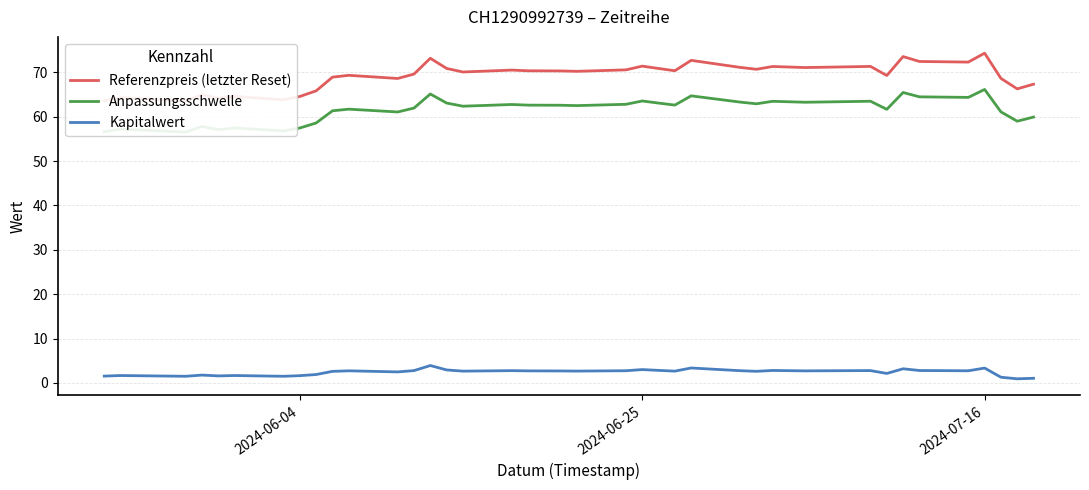

How many lines are shown in the chart?

3